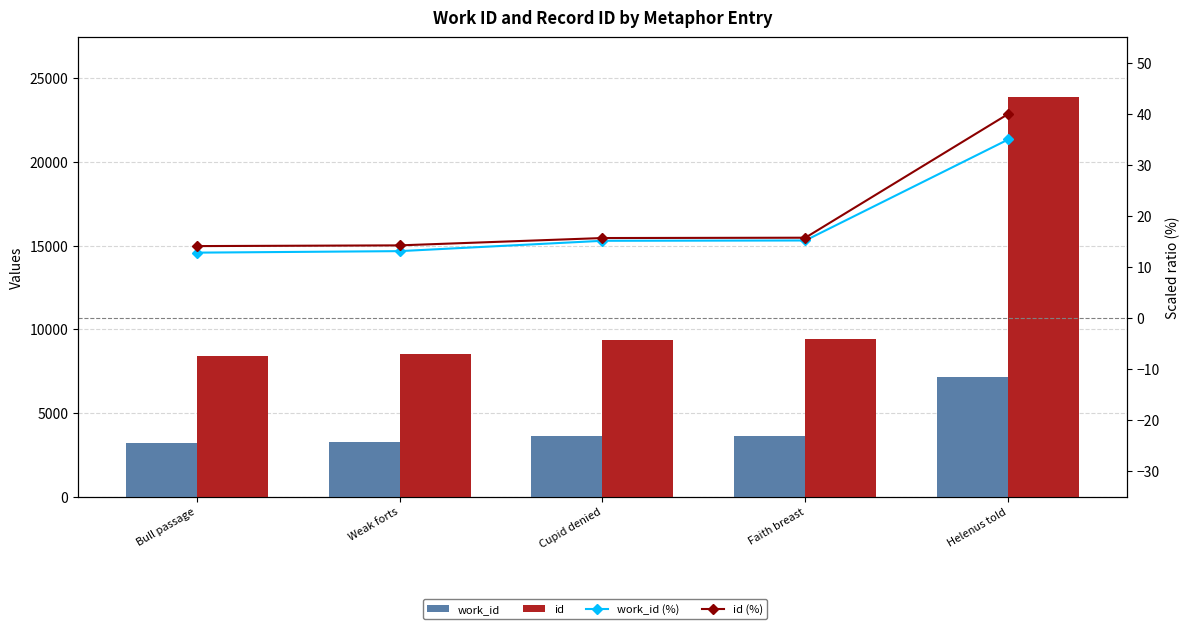

What are all the series names shown in the legend?

work_id, id, work_id (%), id (%)